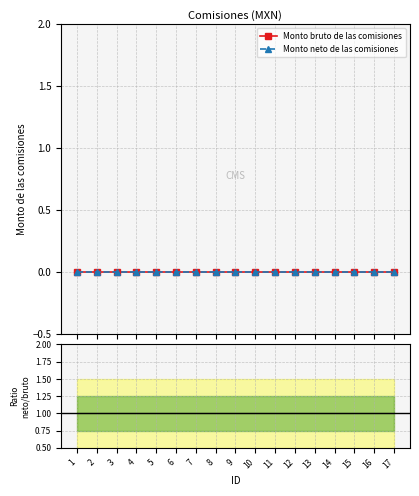

How many distinct data groups are displayed?

3